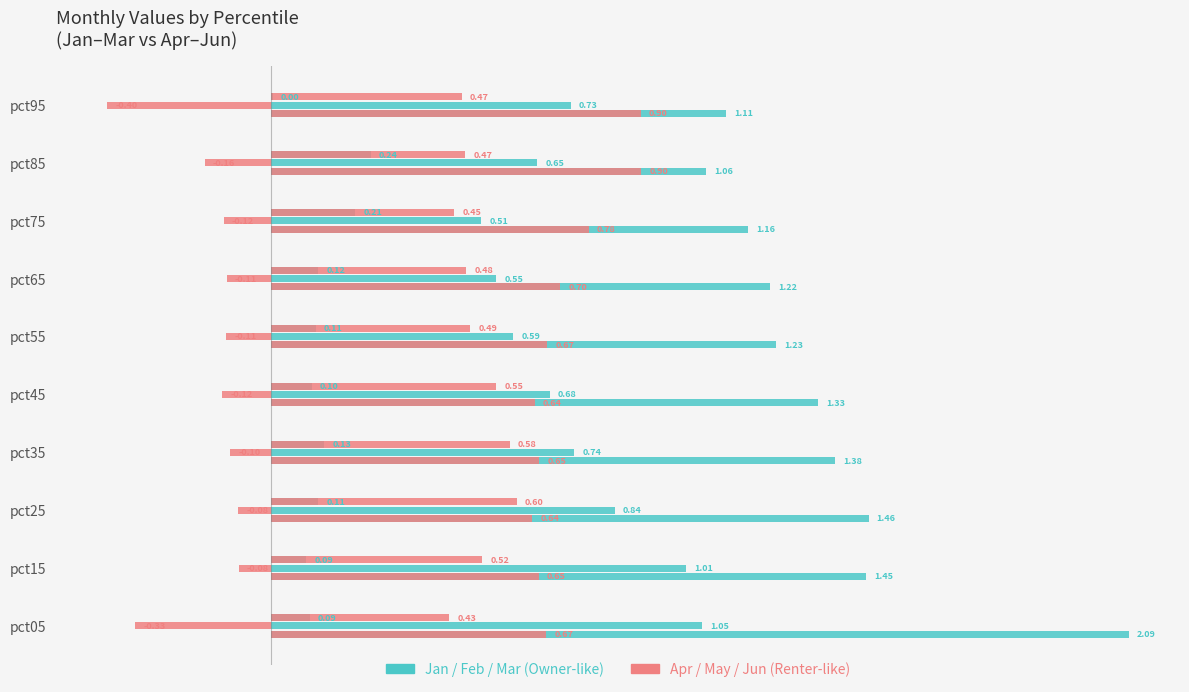

Reading left to right, extract all data points from this chart.

Jan: 2.1	1.5	1.5	1.4	1.3	1.2	1.2	1.2	1.1	1.1
Apr: 0.7	0.7	0.6	0.7	0.6	0.7	0.7	0.8	0.9	0.9